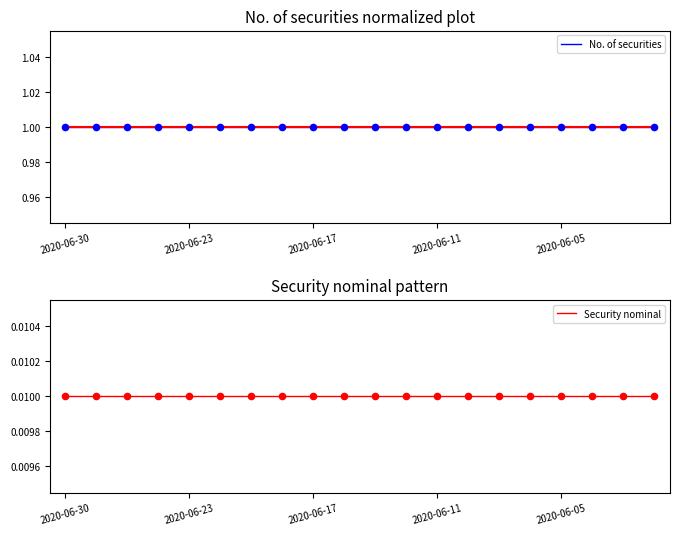

What are all the series names shown in the legend?

No. of securities, Security nominal